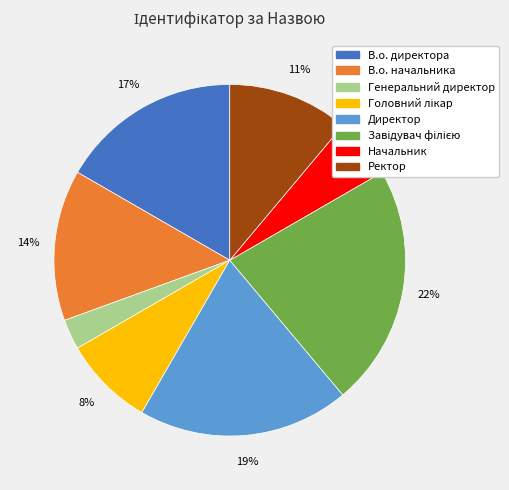

How many slices are in this pie chart?

8